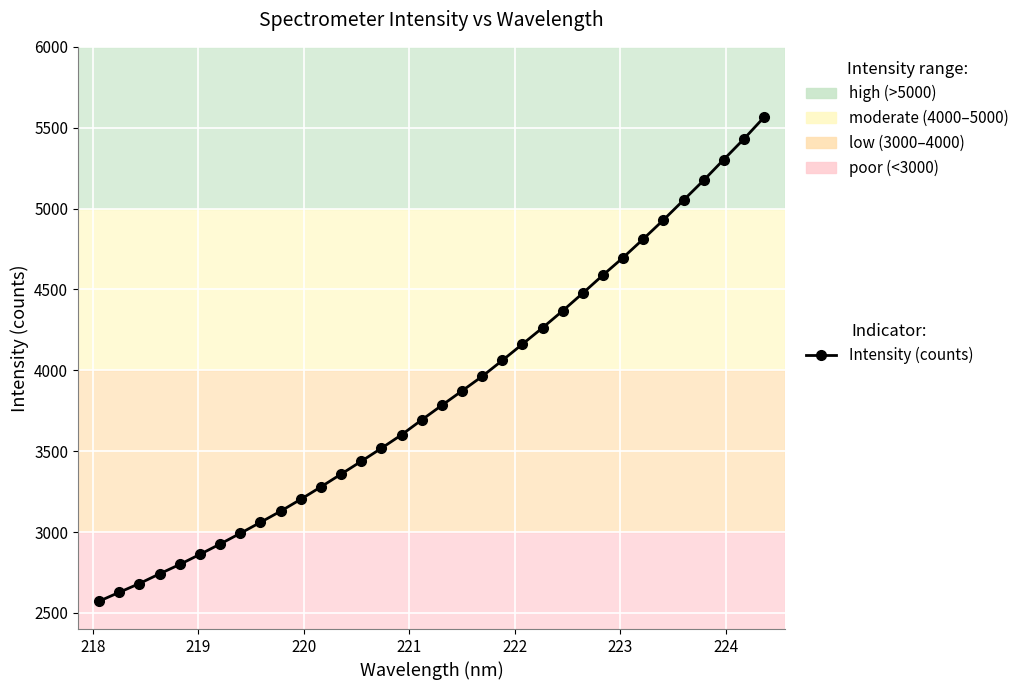

Reading right to left, list all the values displayed in this chart.

5564.3	5430.1	5303.1	5174.5	5051.7	4929.2	4811.7	4696.9	4588.8	4477.2	4367.8	4262.8	4161.6	4060.8	3962.2	3872.3	3783.3	3693.1	3601.1	3517.9	3437.1	3357.9	3279.1	3202.3	3128.6	3059.6	2991.8	2925.6	2861.7	2799.3	2741.3	2681.4	2627.0	2572.0